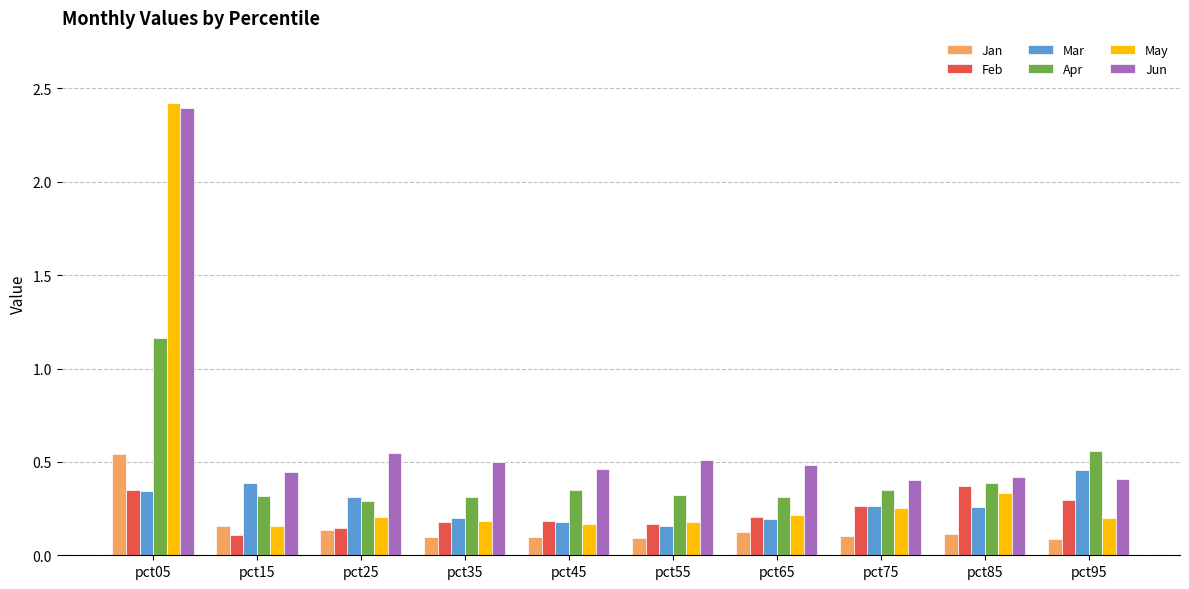

What is the highest value of the Jun series?

2.4